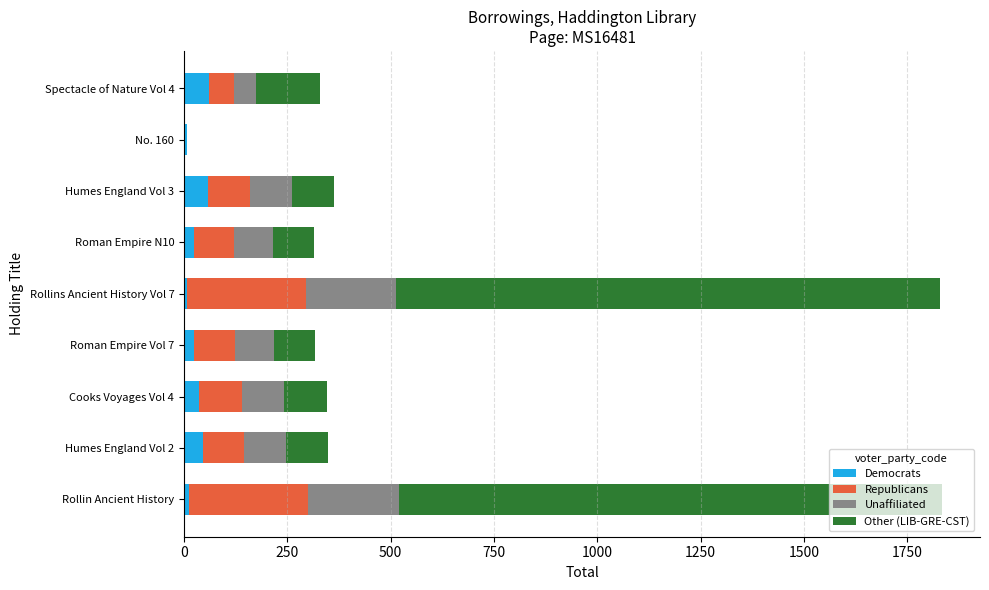

What is the maximum value for Democrats?

61